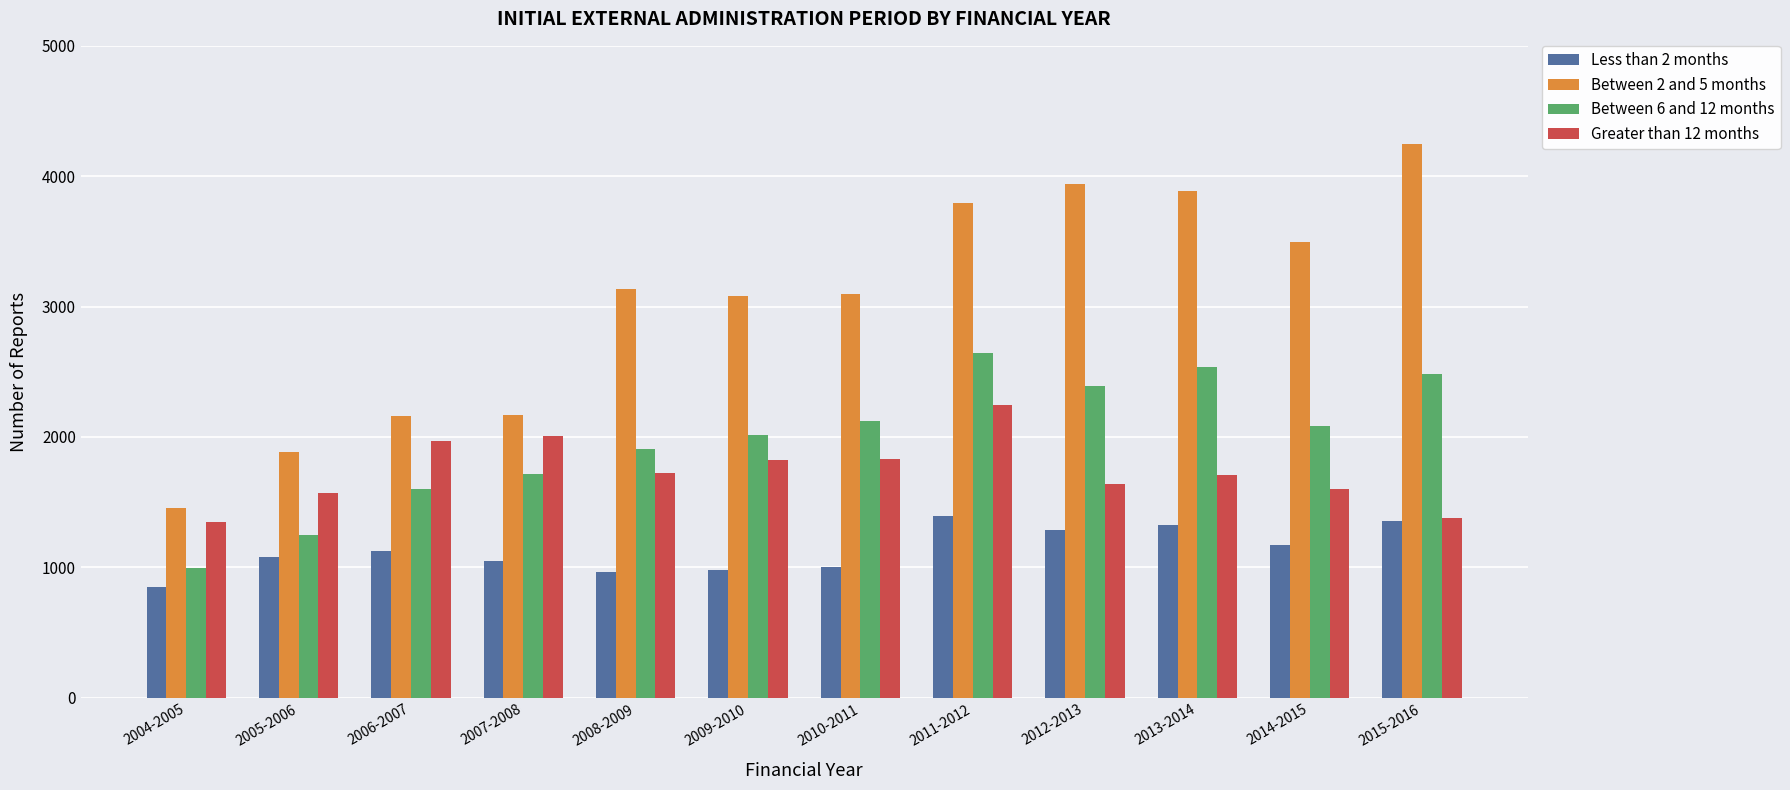

List the series in order of their peak value, highest first.

Between 2 and 5 months, Between 6 and 12 months, Greater than 12 months, Less than 2 months